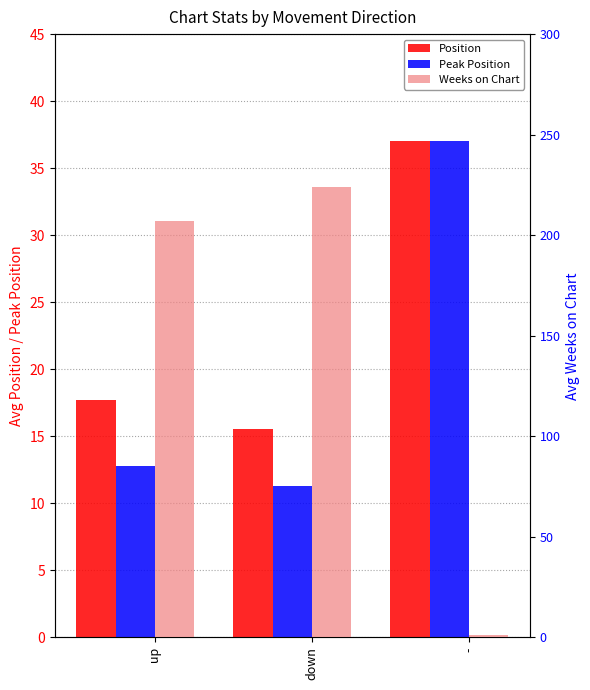

Are the bars grouped side by side (vs. stacked)?

Yes